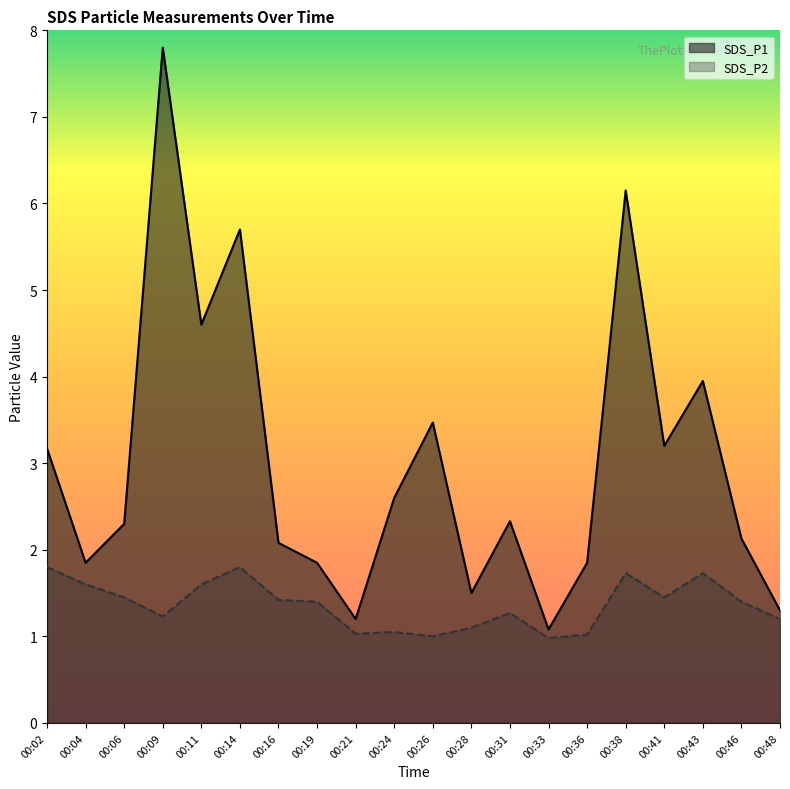

What is the value of the SDS_P2 point at the 3rd from the left?

1.4